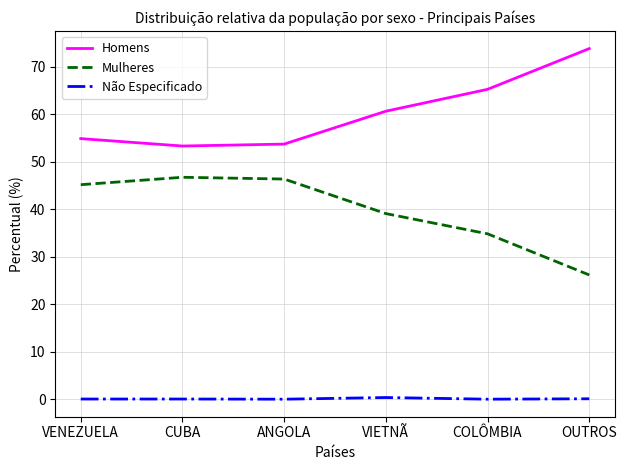

Read the Homens value at ANGOLA.

53.7